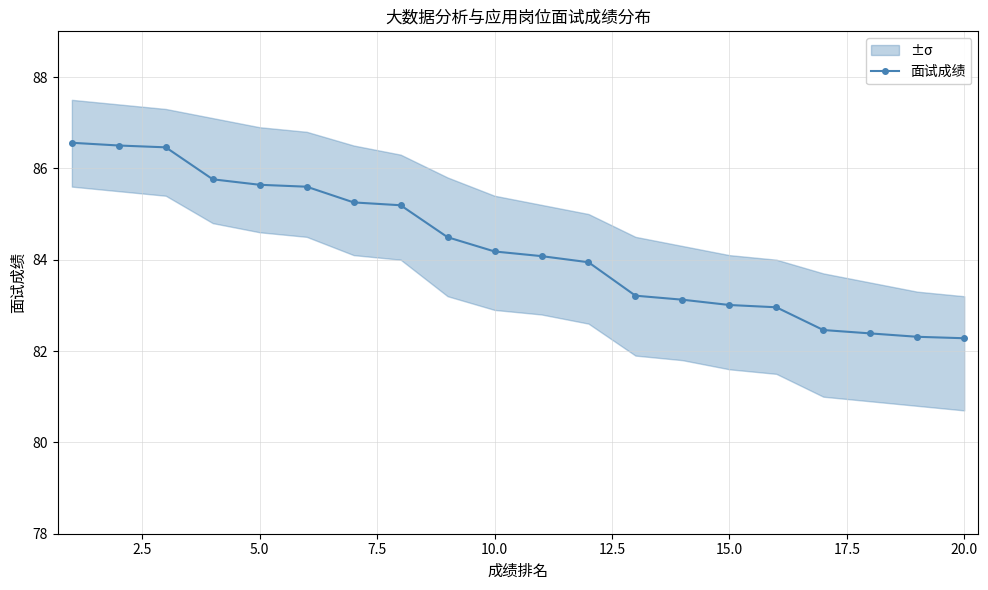

Is it true that 面试成绩 equals 84.2 at 10.0?

True